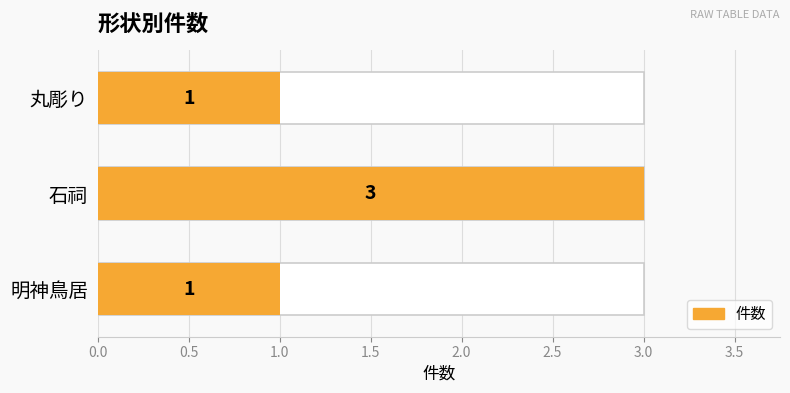

The value at 0.0 is 1. True or false?

False